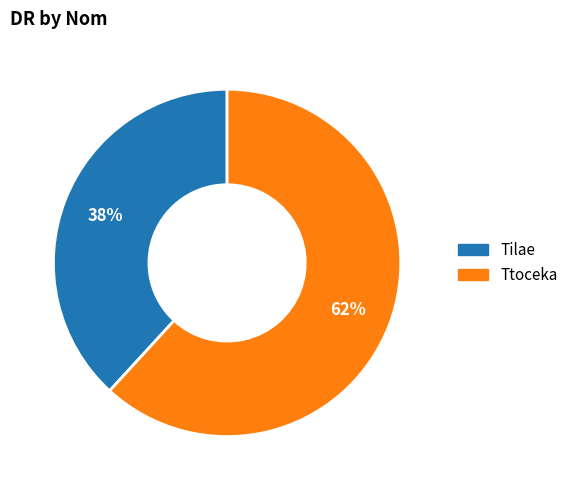

Approximately how many times larger is the value at Ttoceka compared to Tilae?

1.6